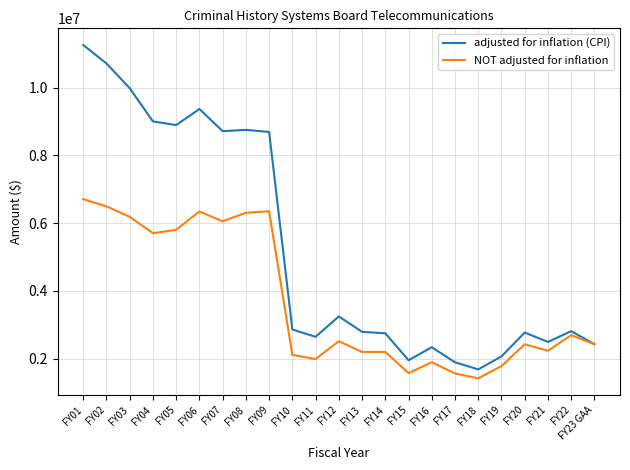

Which category has the lowest value in the adjusted for inflation (CPI) series?

FY18